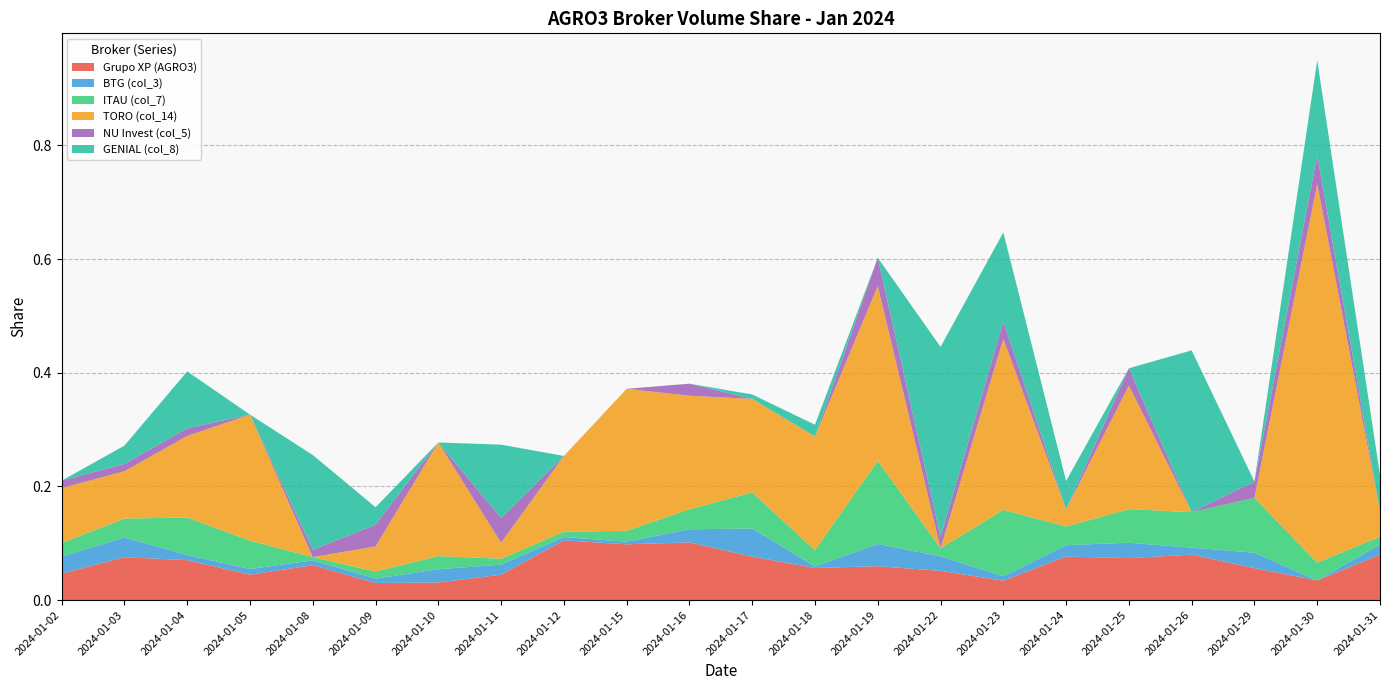

Reading left to right, extract all data points from this chart.

Grupo XP (AGRO3): 0.0	0.1	0.1	0.0	0.1	0.0	0.0	0.0	0.1	0.1	0.1	0.1	0.1	0.1	0.1	0.0	0.1	0.1	0.1	0.1	0.0	0.1
BTG (col_3): 0.0	0.0	0.0	0.0	0.0	0.0	0.0	0.0	0.0	0.0	0.0	0.0	0.0	0.0	0.0	0.0	0.0	0.0	0.0	0.0	0.0	0.0
ITAU (col_7): 0.0	0.0	0.1	0.1	0.0	0.0	0.0	0.0	0.0	0.0	0.0	0.1	0.0	0.1	0.0	0.1	0.0	0.1	0.1	0.1	0.0	0.0
TORO (col_14): 0.1	0.1	0.1	0.2	0.0	0.0	0.2	0.0	0.1	0.2	0.2	0.2	0.2	0.3	0.0	0.3	0.0	0.2	0.0	0.0	0.7	0.0
NU Invest (col_5): 0.0	0.0	0.0	0.0	0.0	0.0	0.0	0.0	0.0	0.0	0.0	0.0	0.0	0.0	0.0	0.0	0.0	0.0	0.0	0.0	0.1	0.0
GENIAL (col_8): 0.0	0.0	0.1	0.0	0.2	0.0	0.0	0.1	0.0	0.0	0.0	0.0	0.0	0.0	0.3	0.2	0.0	0.0	0.3	0.0	0.2	0.1